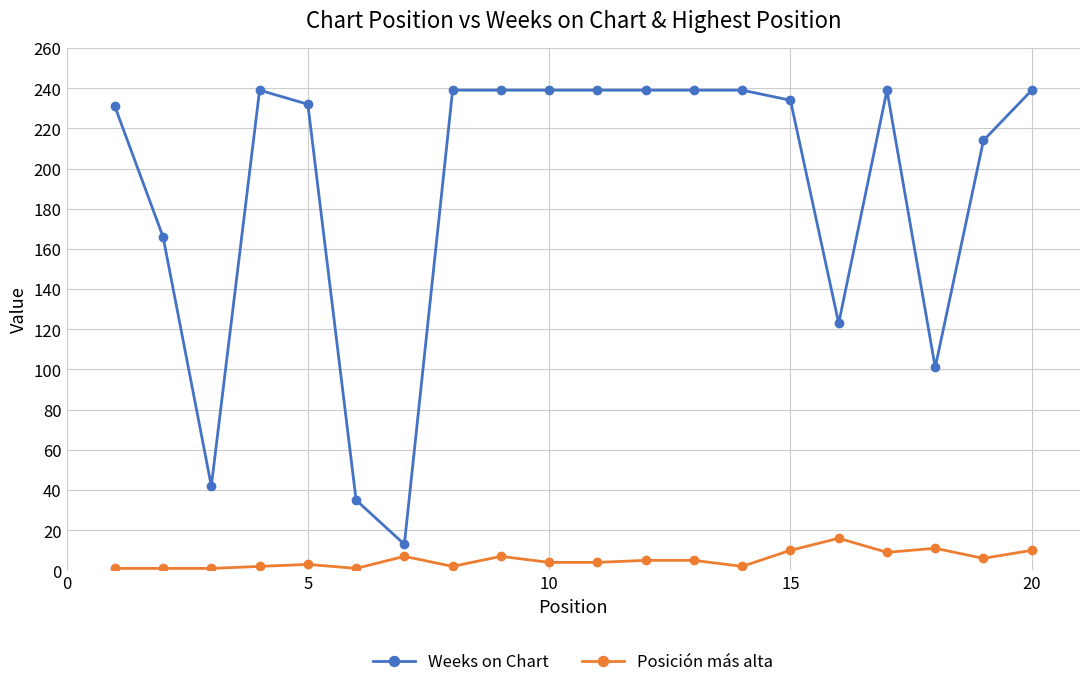

At how many categories does at least one series exceed 211?

14